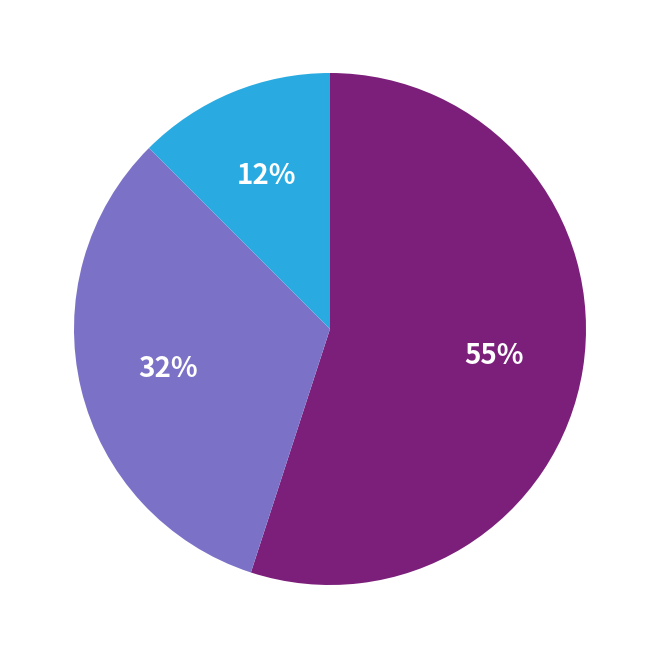

Is there a majority slice in this chart?

Yes